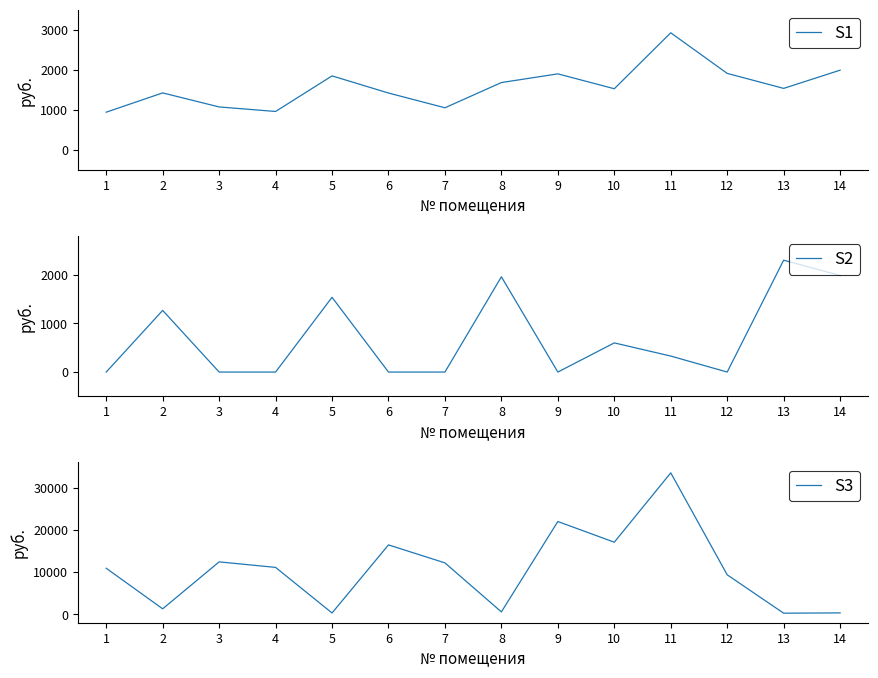

Read the S1 value at 12.

1909.7